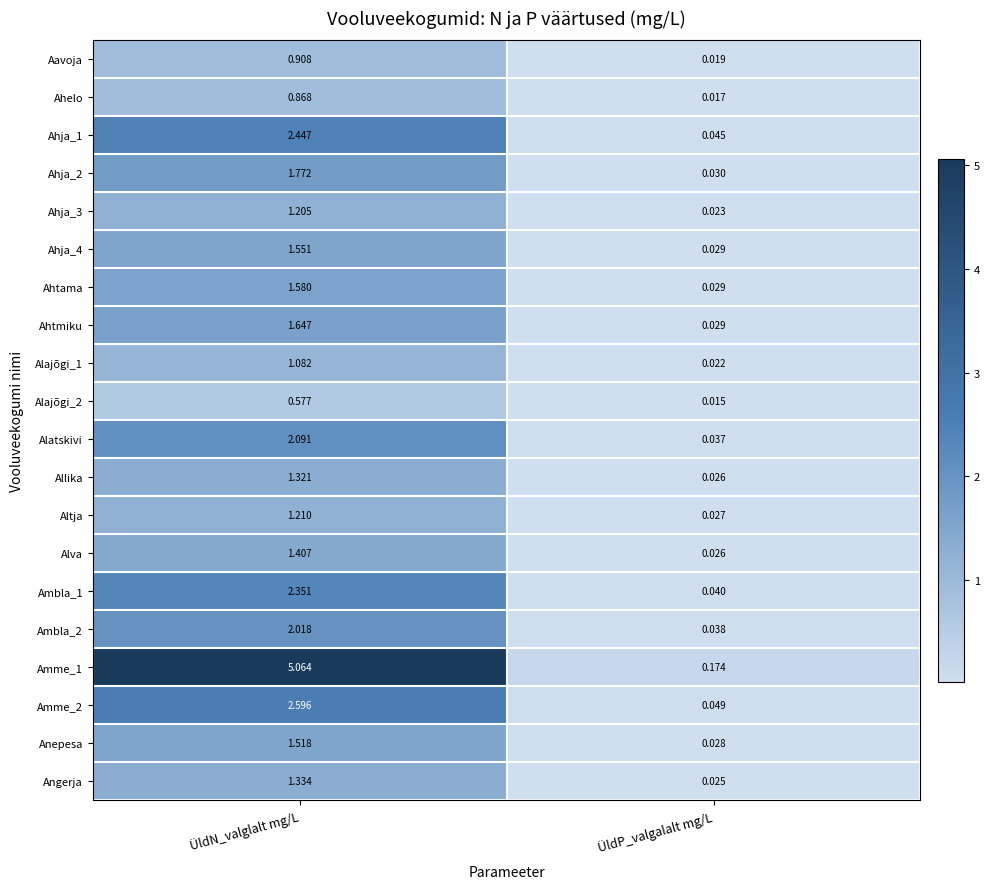

Which series changed the most between ÜldN_valglalt mg/L and ÜldP_valgalalt mg/L?

Amme_1